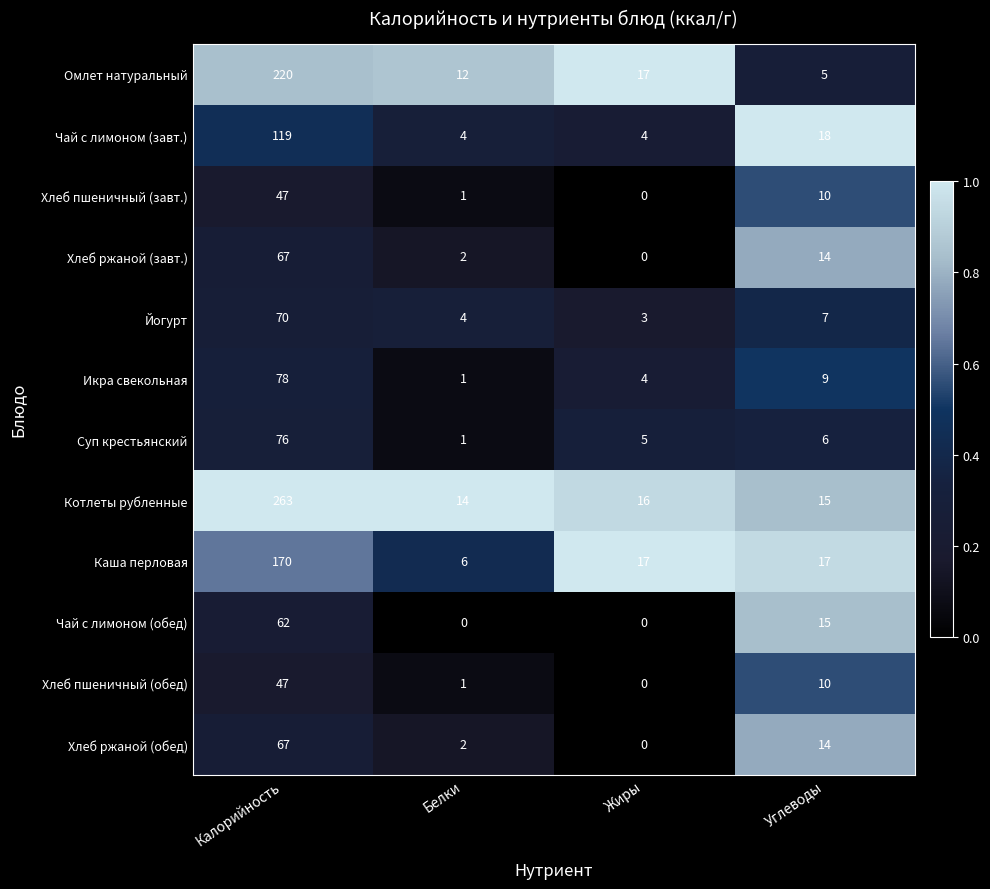

At which category is the sum across all series the highest?

Калорийность